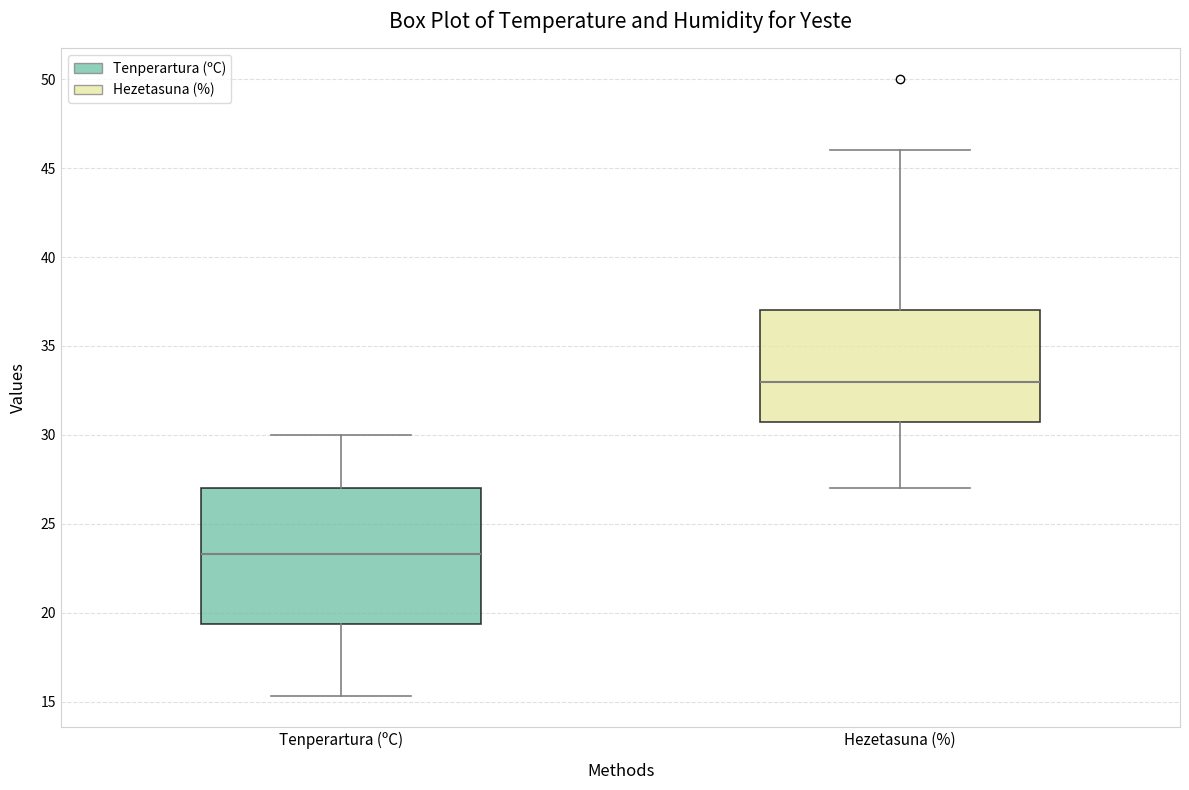

Comparing the boxes themselves (not the whiskers), which one is the tallest?

Tenperartura (ºC)